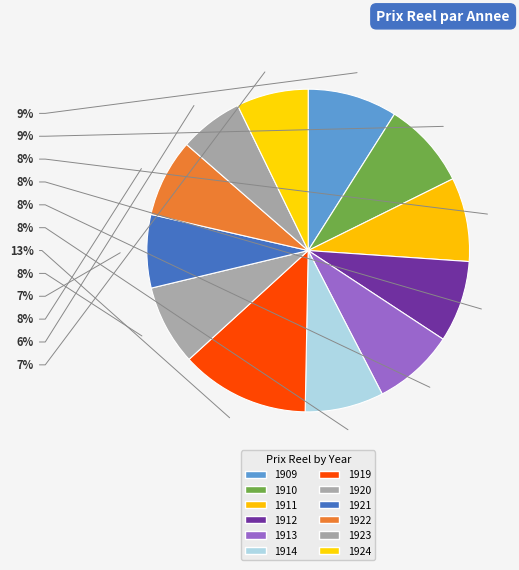

To the nearest percent, what is the difference between the 1921 and 1920 slice percentages?

1%